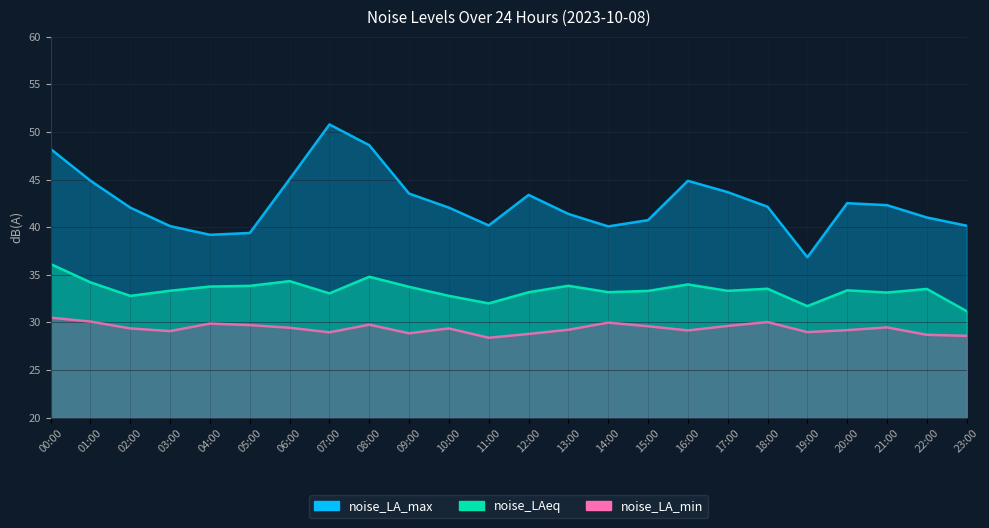

Where does the noise_LAeq series first go above 33?

00:00